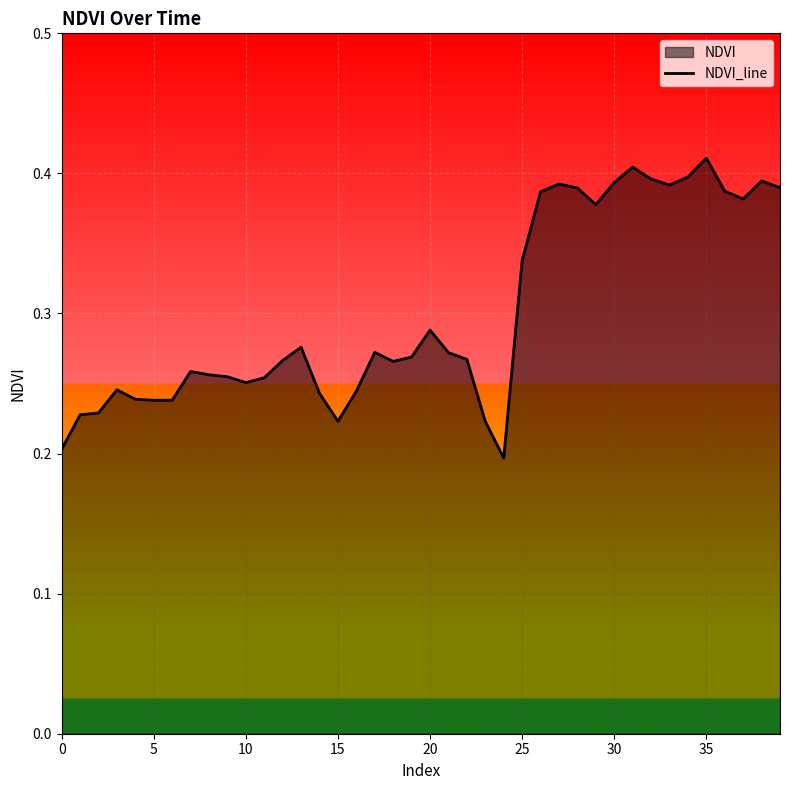

Does the chart display data point markers on the line(s)?

No